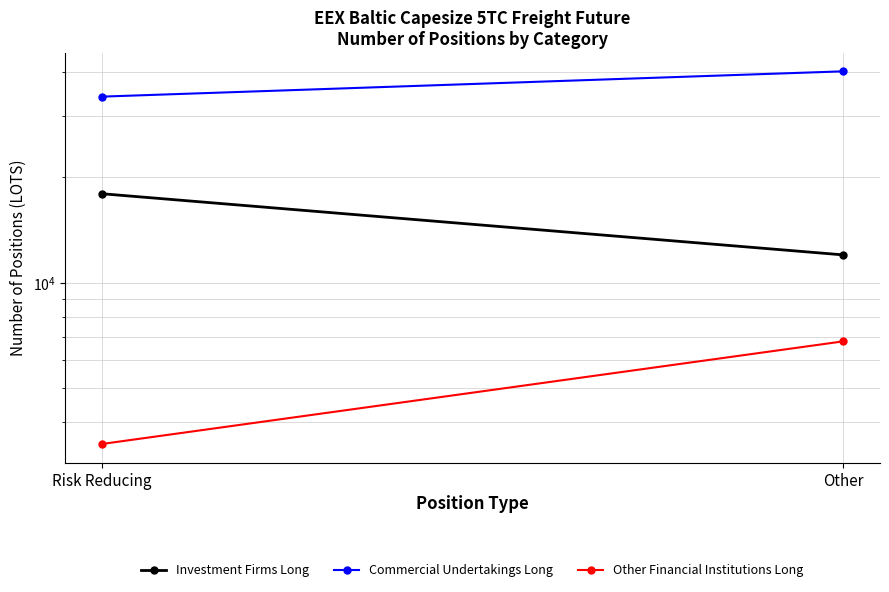

What is the minimum value for Other Financial Institutions Long?

3464.4